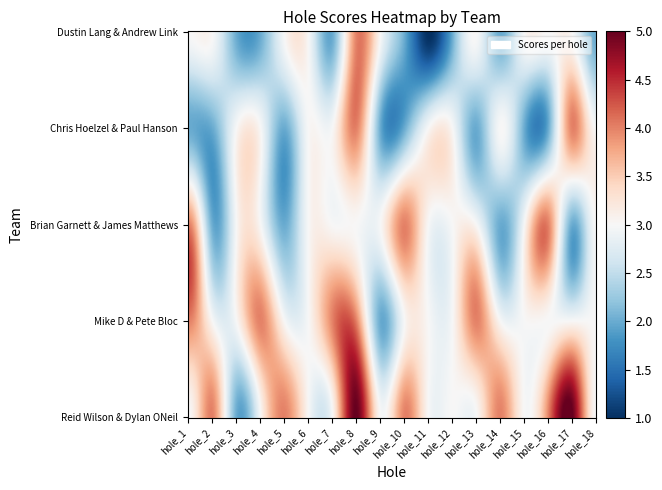

At which category is the sum across all series the highest?

hole_8